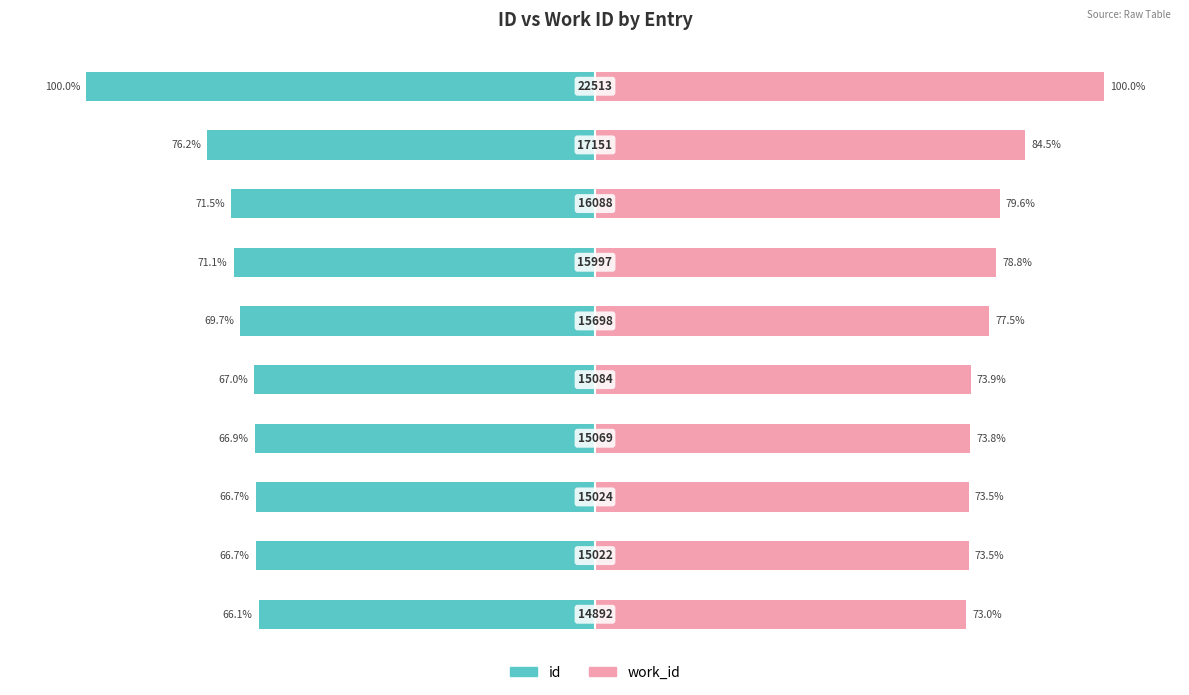

Which series has the largest range (max minus min)?

id